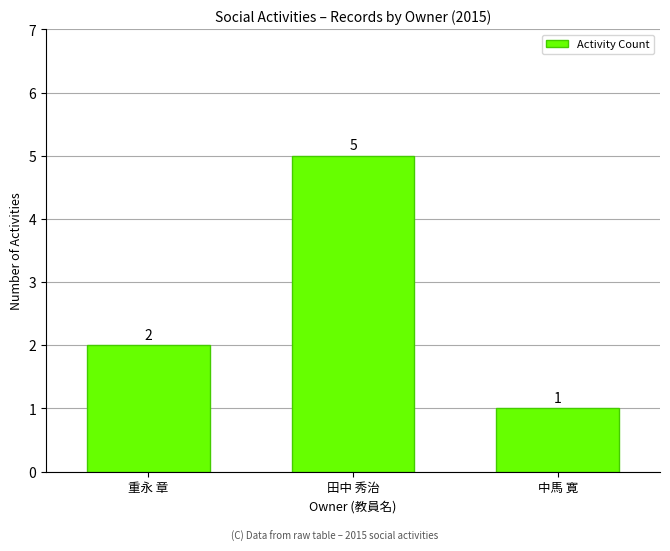

Approximately how many times larger is the value at 中馬 寛 compared to 田中 秀治?

0.2